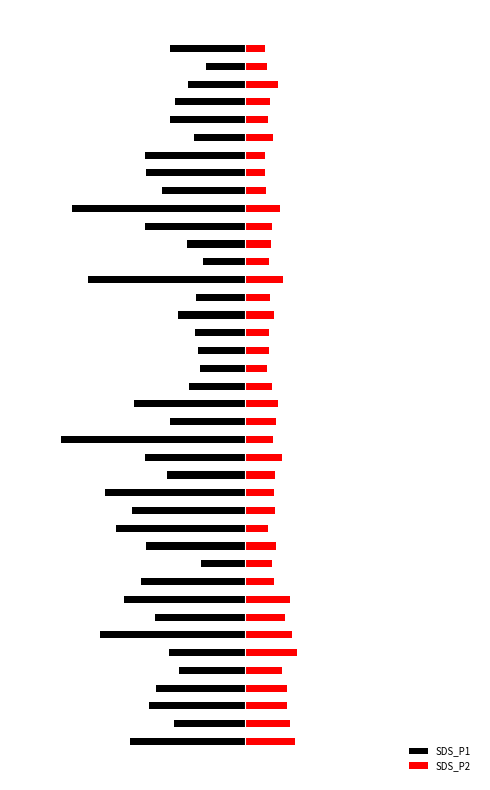

What is the greatest value displayed?

2.6